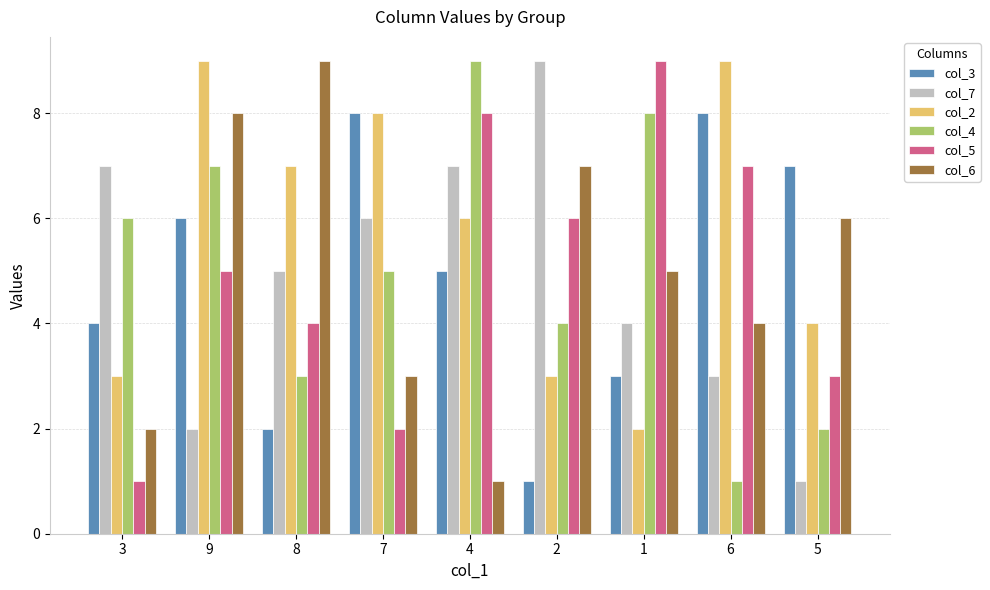

Rank the series at 3 from lowest to highest value.

col_5, col_6, col_2, col_3, col_4, col_7